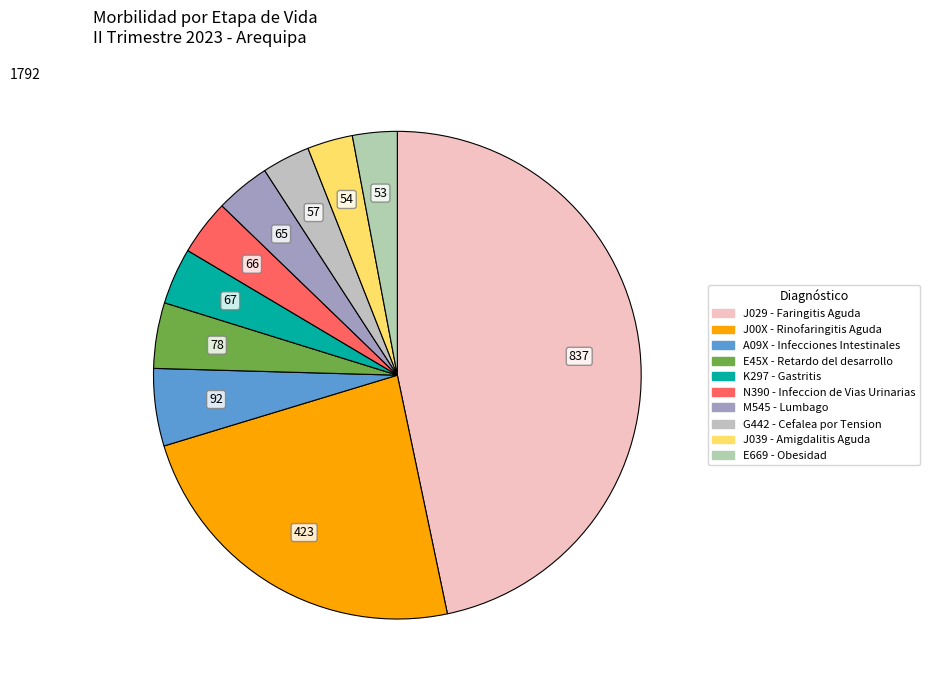

Is the sum of G442 - Cefalea por Tension and E669 - Obesidad greater than half?

No